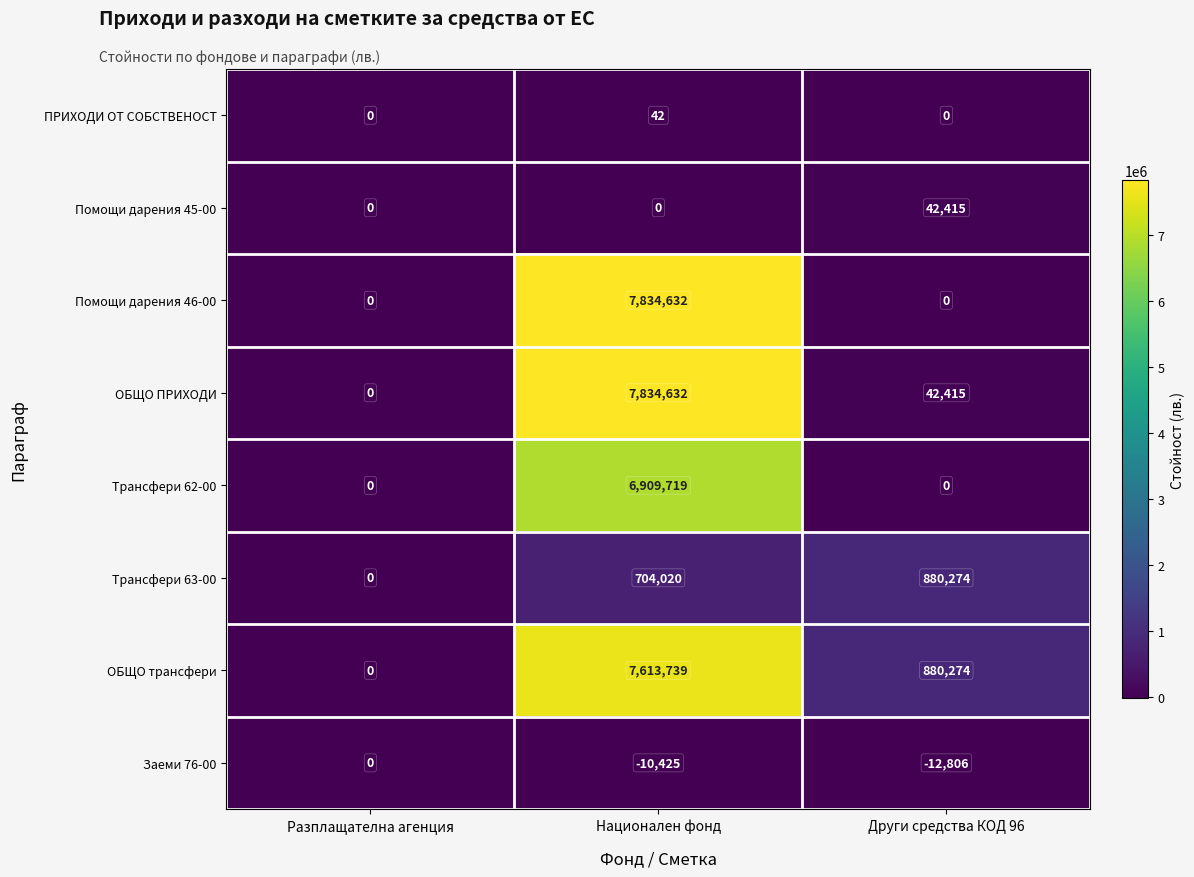

Reading left to right, extract all data points from this chart.

ПРИХОДИ ОТ СОБСТВЕНОСТ: Разплащателна агенция=0	Национален фонд=42	Други средства КОД 96=0
Помощи дарения 45-00: Разплащателна агенция=0	Национален фонд=0	Други средства КОД 96=42415
Помощи дарения 46-00: Разплащателна агенция=0	Национален фонд=7834632	Други средства КОД 96=0
ОБЩО ПРИХОДИ: Разплащателна агенция=0	Национален фонд=7834632	Други средства КОД 96=42415
Трансфери 62-00: Разплащателна агенция=0	Национален фонд=6909719	Други средства КОД 96=0
Трансфери 63-00: Разплащателна агенция=0	Национален фонд=704020	Други средства КОД 96=880274
ОБЩО трансфери: Разплащателна агенция=0	Национален фонд=7613739	Други средства КОД 96=880274
Заеми 76-00: Разплащателна агенция=0	Национален фонд=-10425	Други средства КОД 96=-12806